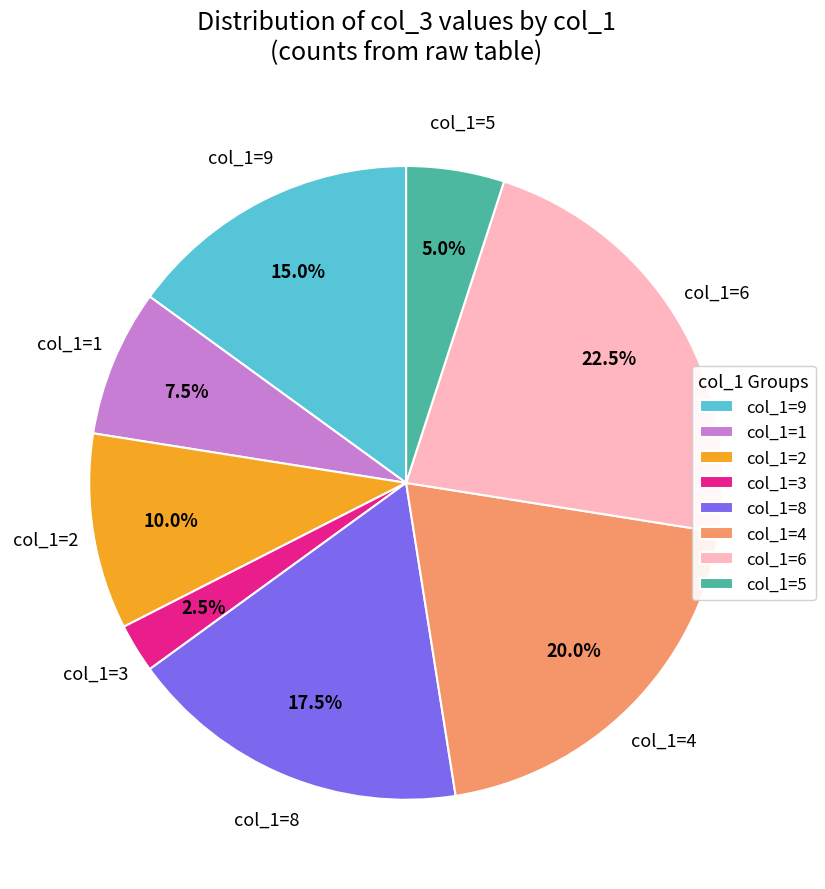

Which category has the smallest portion of the pie?

col_1=3